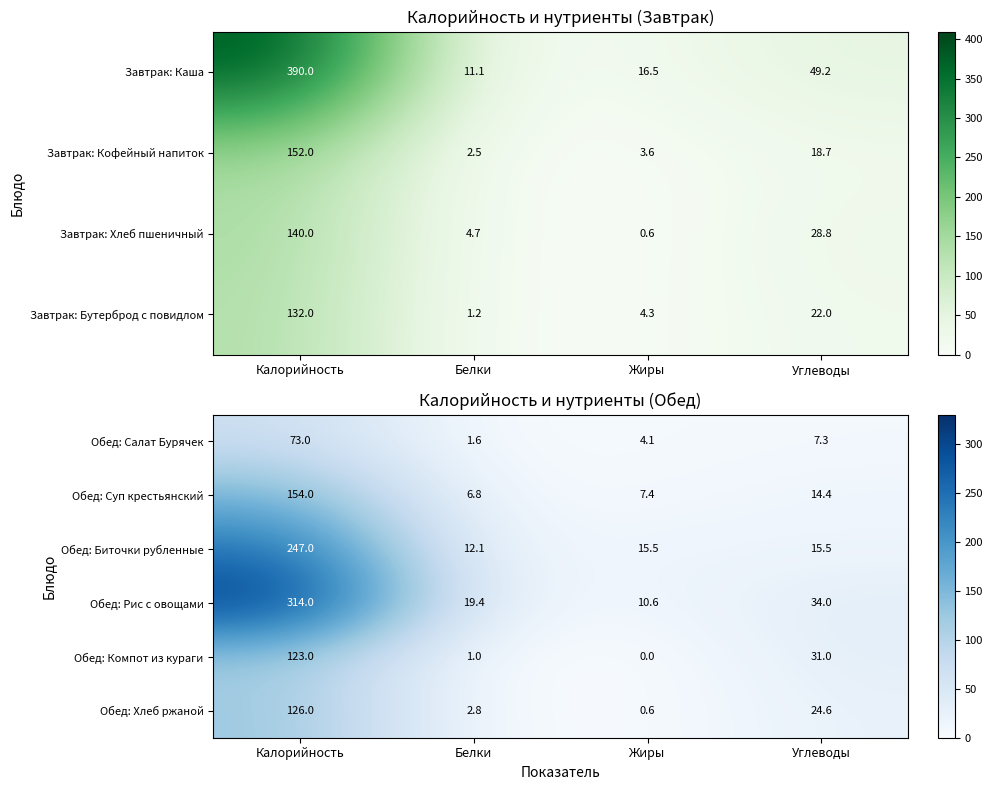

Is it true that Обед: Рис с овощами equals 10.6 at Жиры?

True